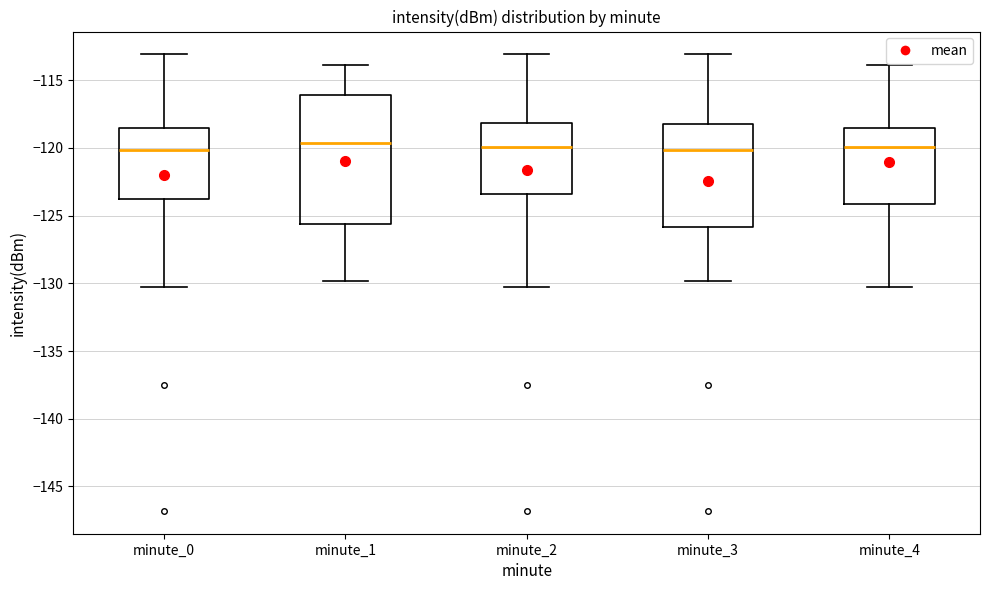

Reading left to right, transcribe this box plot: for each box, give where its median line is, the range the box spans, and where its two whiskers end, as read against the y-axis. The values are not printed on the chart, so give them approximately, as read against the axis.

minute_0: median -120.0, box -123.5 to -118.5, whiskers -130.5 to -113.0
minute_1: median -119.5, box -125.5 to -116.0, whiskers -130.0 to -114.0
minute_2: median -120.0, box -123.5 to -118.0, whiskers -130.5 to -113.0
minute_3: median -120.0, box -126.0 to -118.0, whiskers -130.0 to -113.0
minute_4: median -120.0, box -124.0 to -118.5, whiskers -130.5 to -114.0